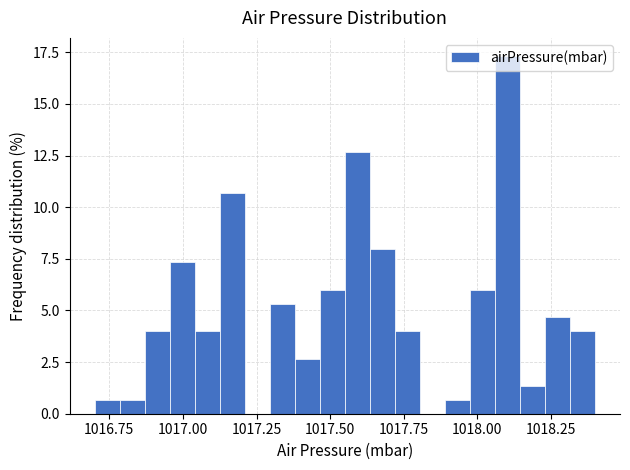

Read against the x-axis, roughly where is the centre of the tallest bar?

1018.10